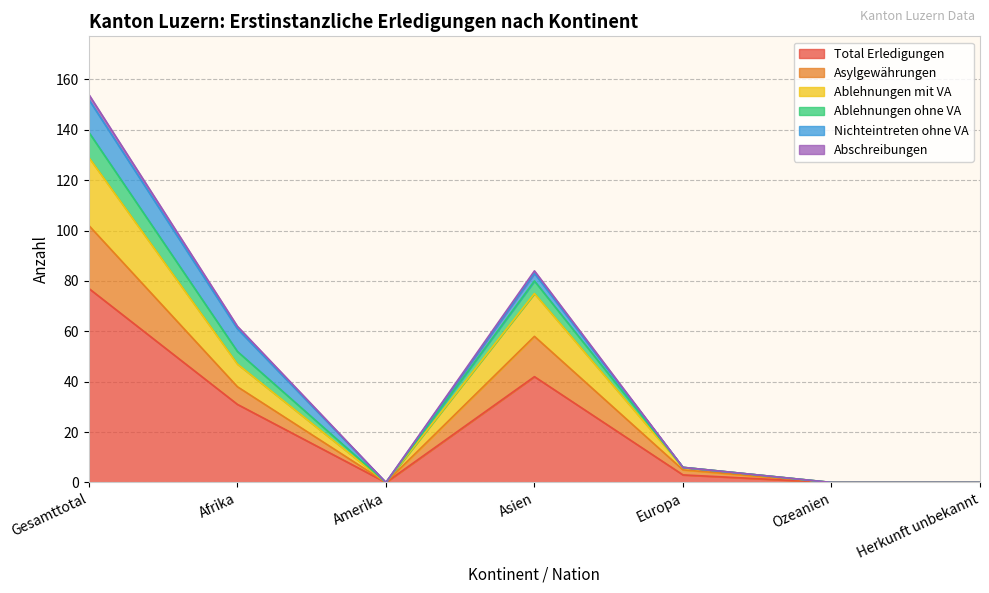

At which label does Asylgewährungen first exceed 6?

Gesamttotal